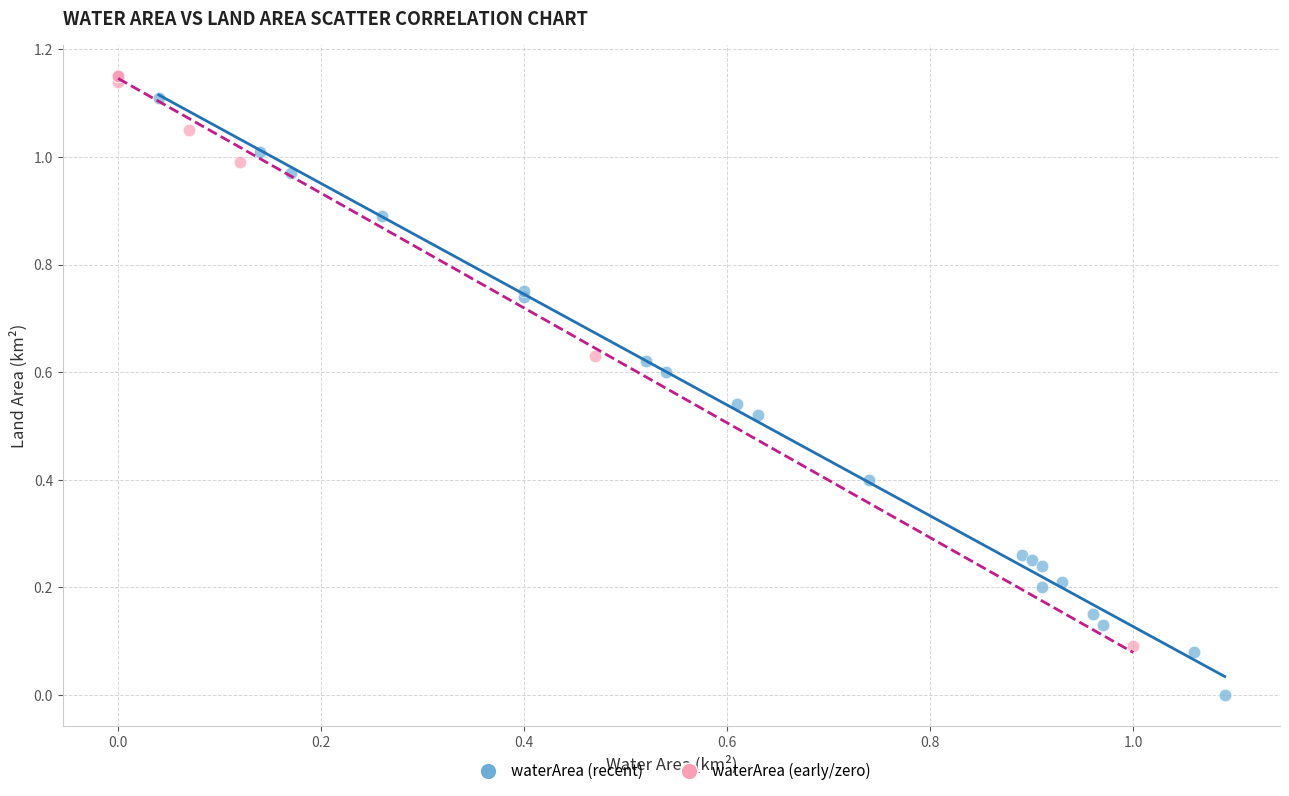

Which series reaches the minimum Y coordinate?

waterArea (recent)